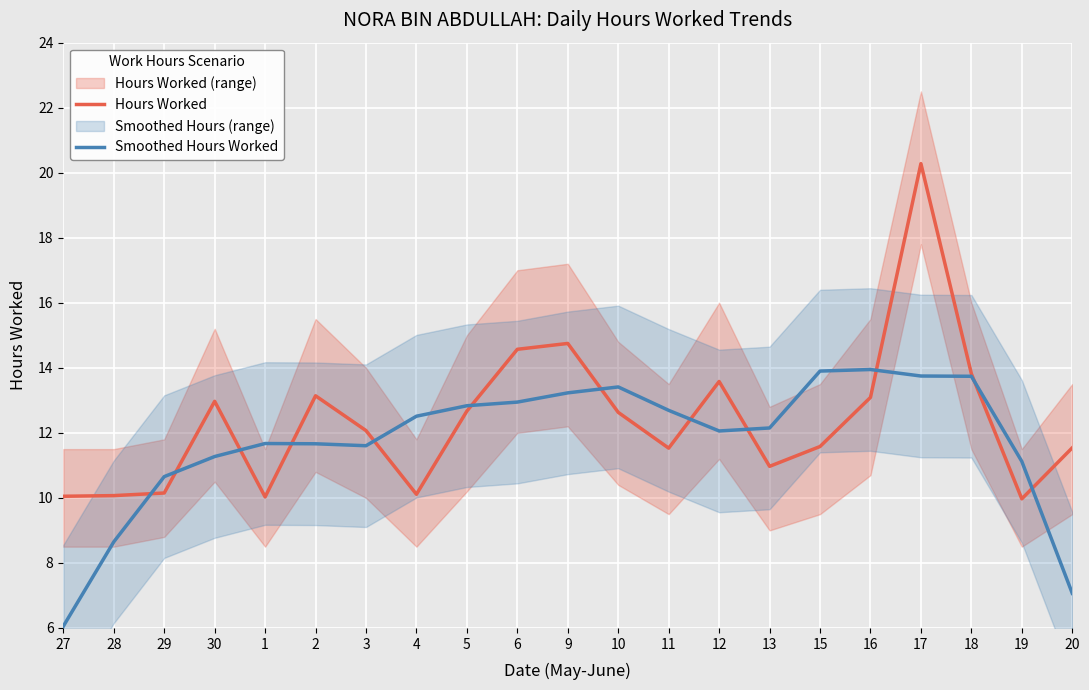

At which label does Smoothed Hours Worked reach its minimum?

27